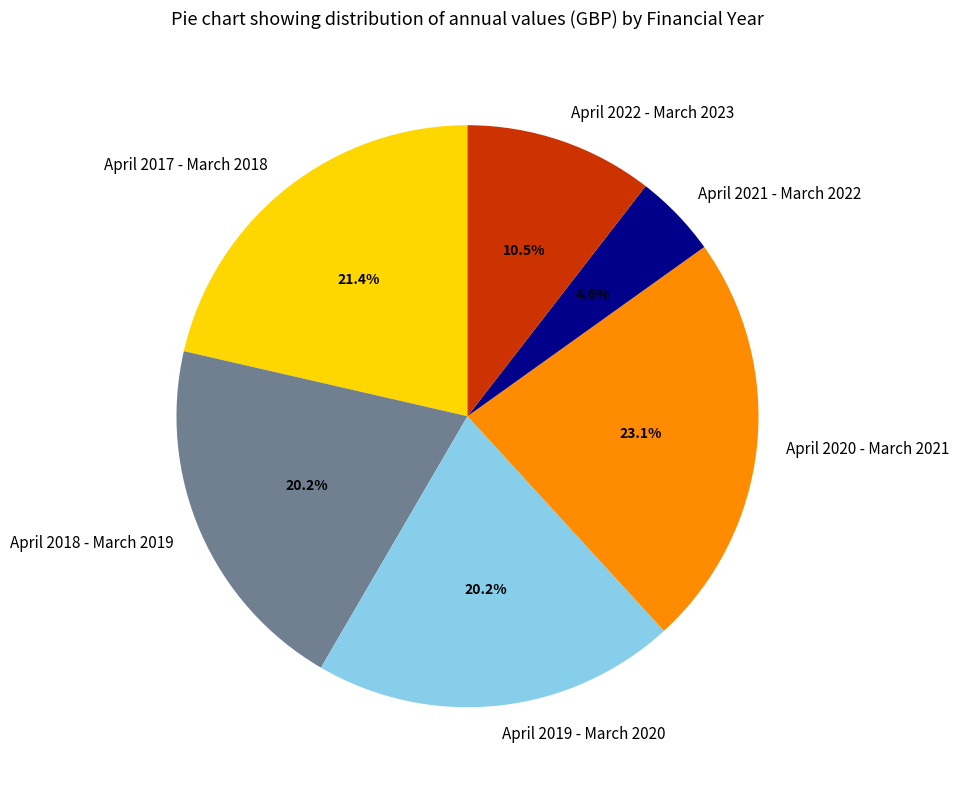

Which category has the biggest portion of the pie?

April 2020 - March 2021